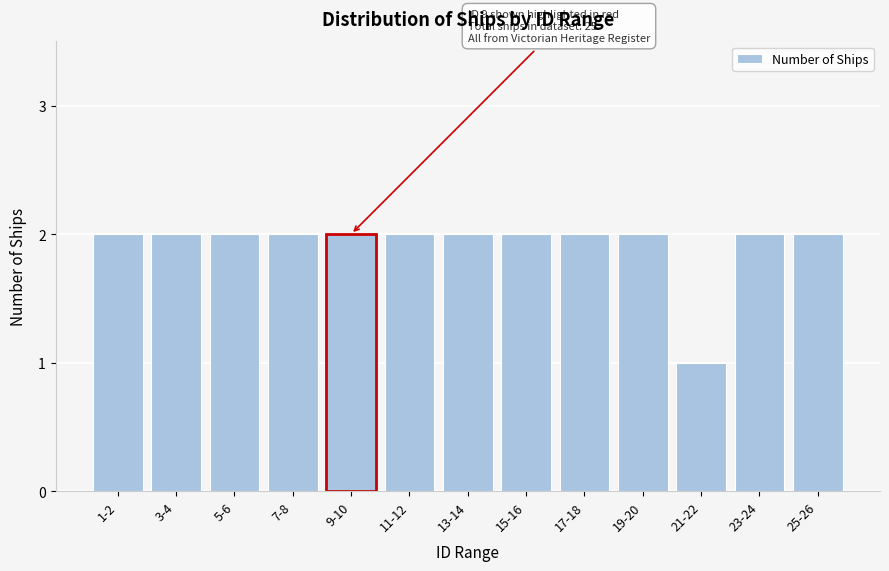

Reading left to right, list all the values displayed in this chart.

1-2=2	3-4=2	5-6=2	7-8=2	9-10=2	11-12=2	13-14=2	15-16=2	17-18=2	19-20=2	21-22=1	23-24=2	25-26=2